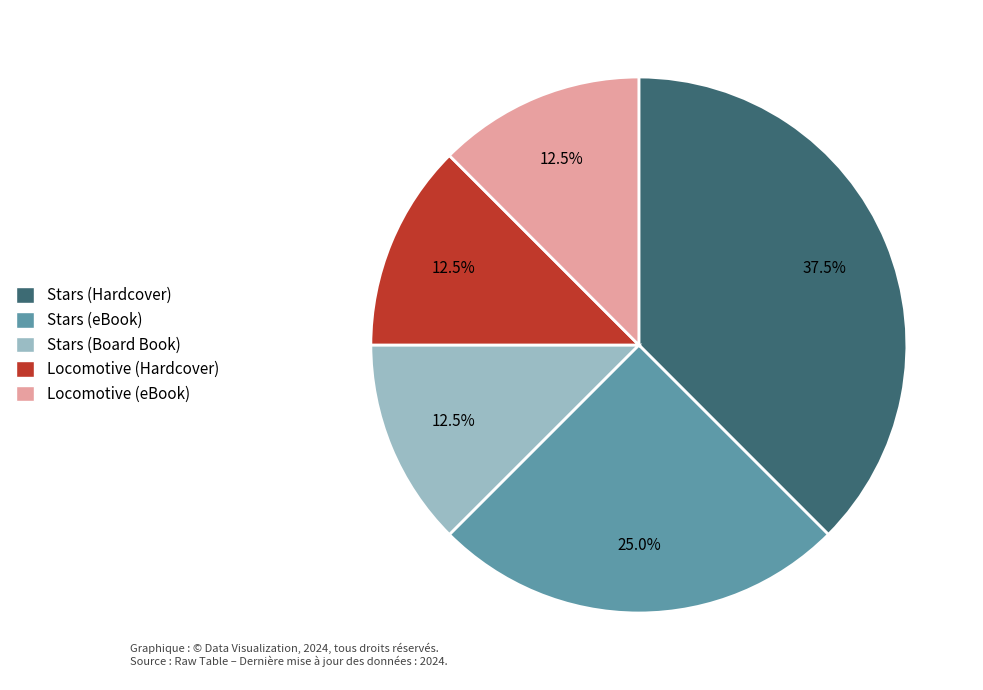

What portion of the pie excludes Locomotive (Hardcover)?

87.5%